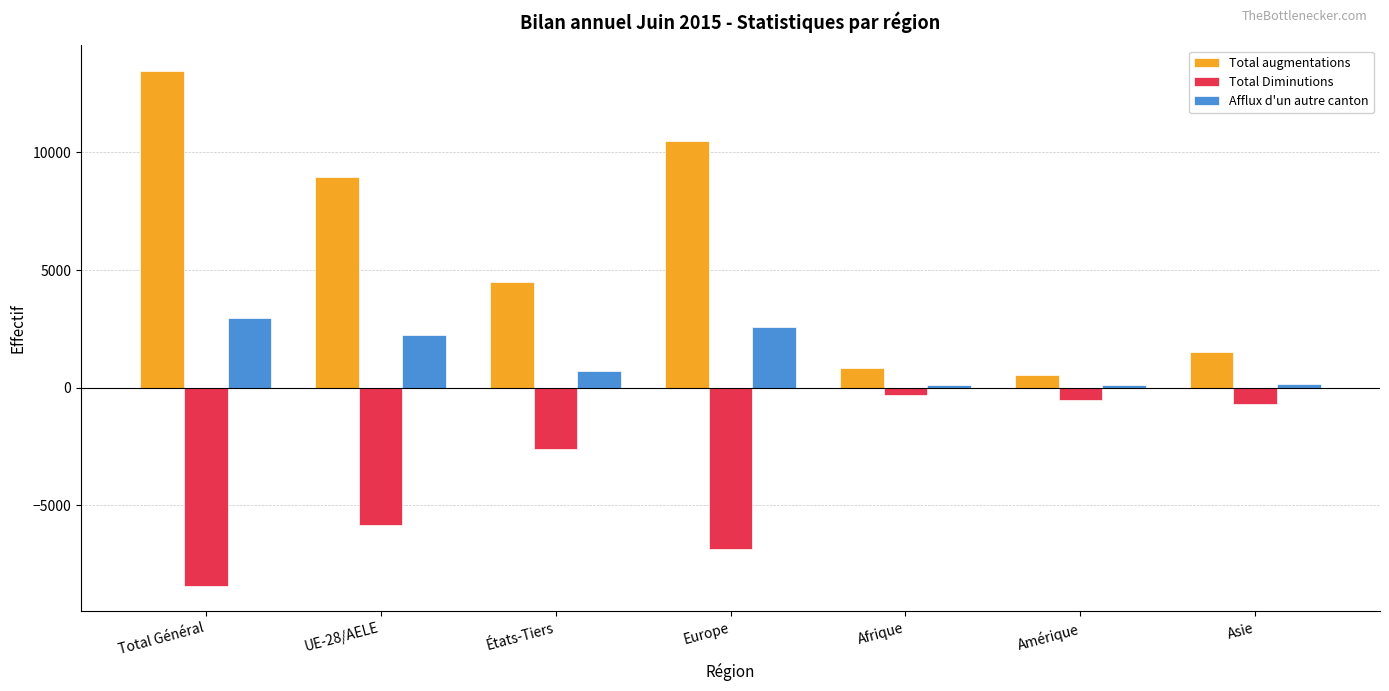

Which series changed the most between Amérique and Asie?

Total augmentations